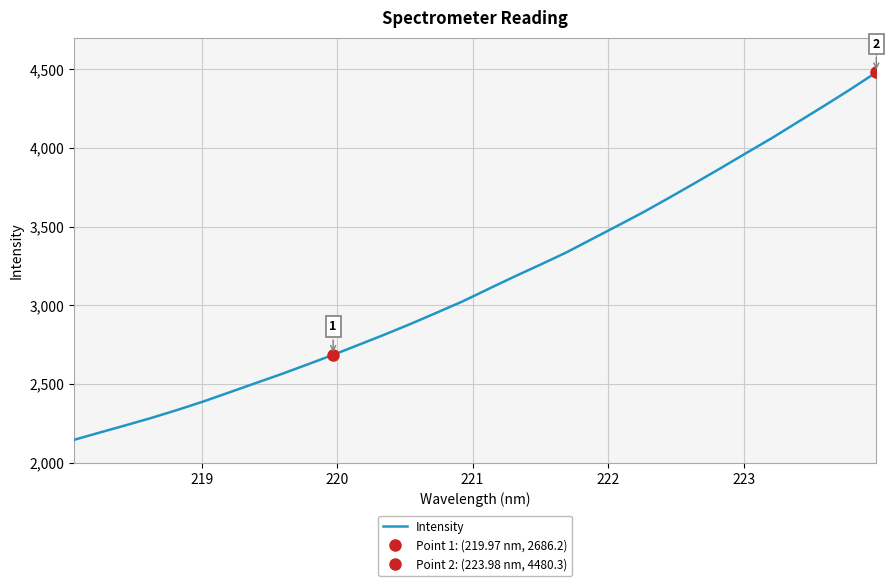

Does the chart display data point markers on the line(s)?

No